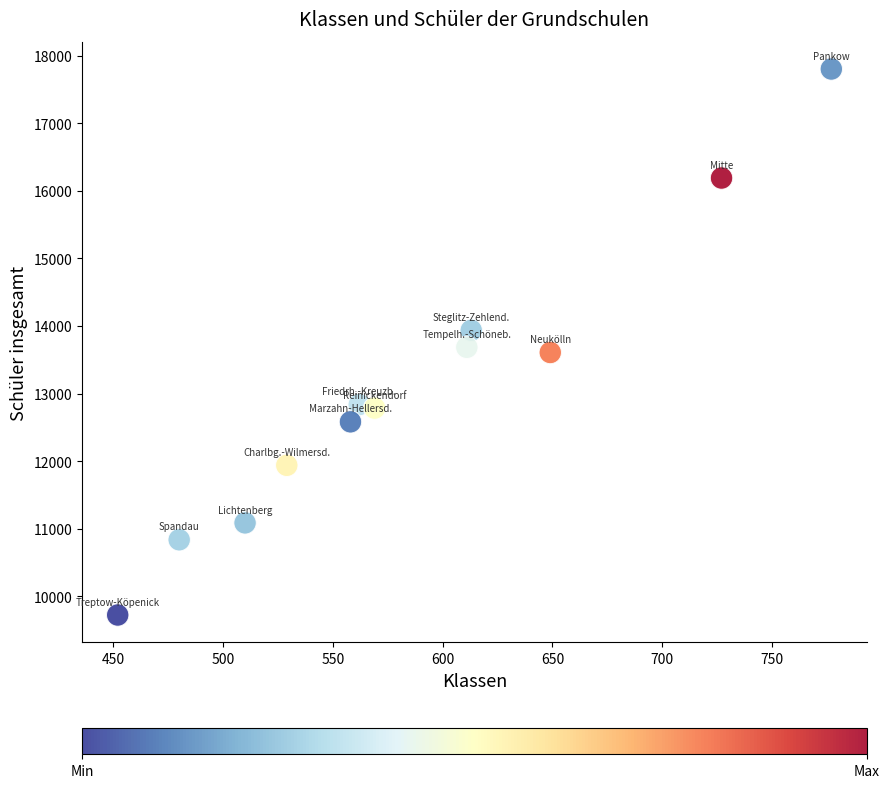

What is the range of Y values (max minus min)?

8078